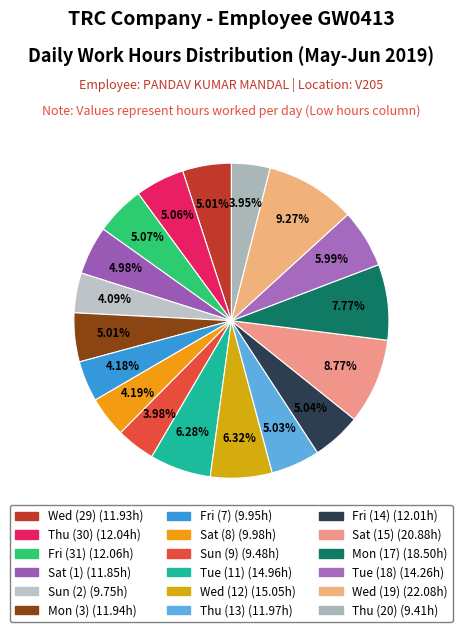

How many slices are in this pie chart?

18